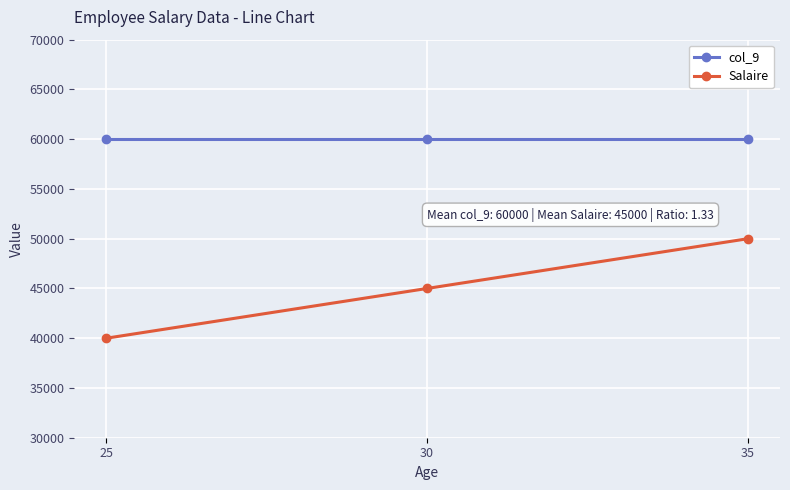

Reading left to right, list all the values displayed in this chart.

col_9: 25=60000	30=60000	35=60000
Salaire: 25=40000	30=45000	35=50000